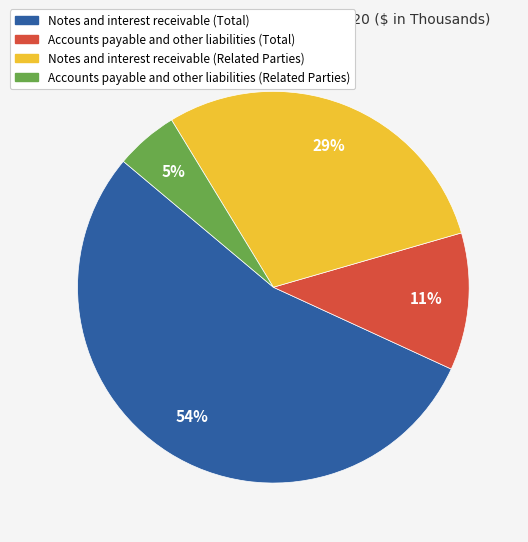

Which has a higher value, Accounts payable and other liabilities (Total) or Notes and interest receivable (Related Parties)?

Notes and interest receivable (Related Parties)